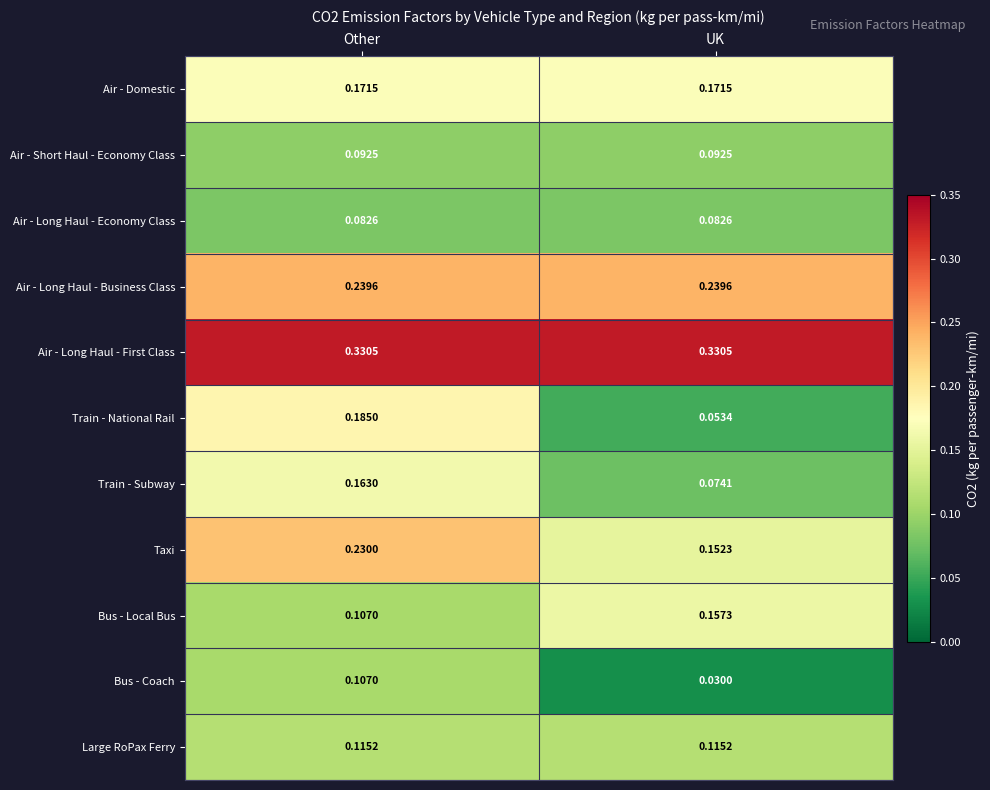

Which series changed the most between Other and UK?

Train - National Rail